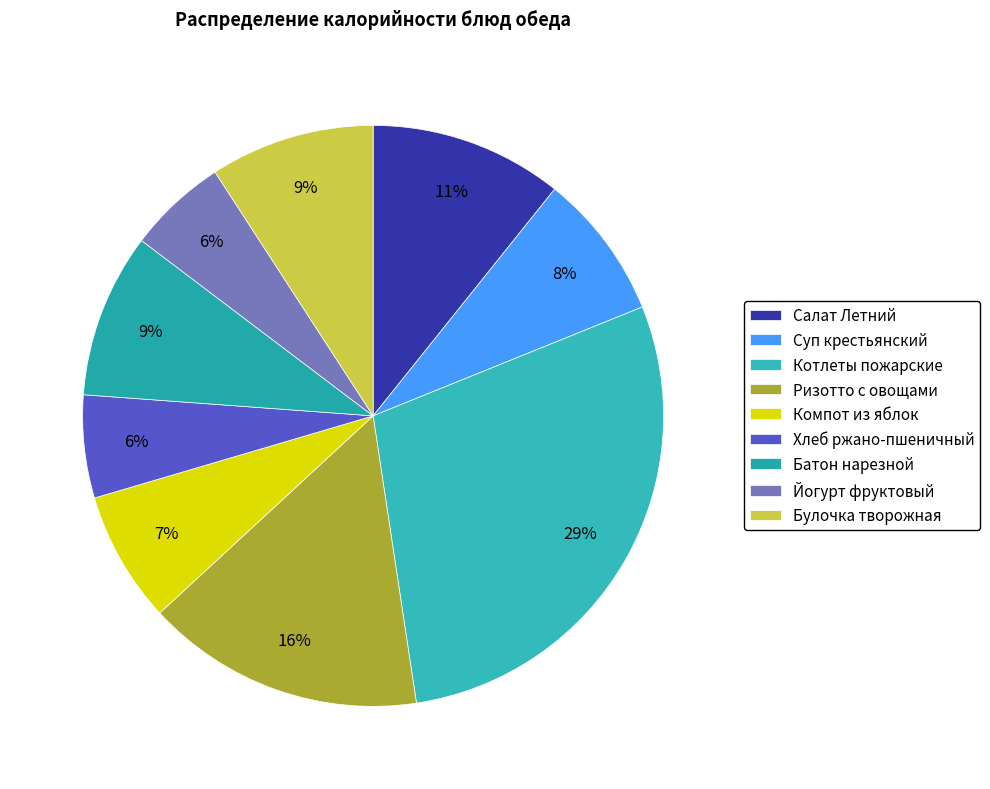

Is it true that Ризотто с овощами is 16% of the pie?

True